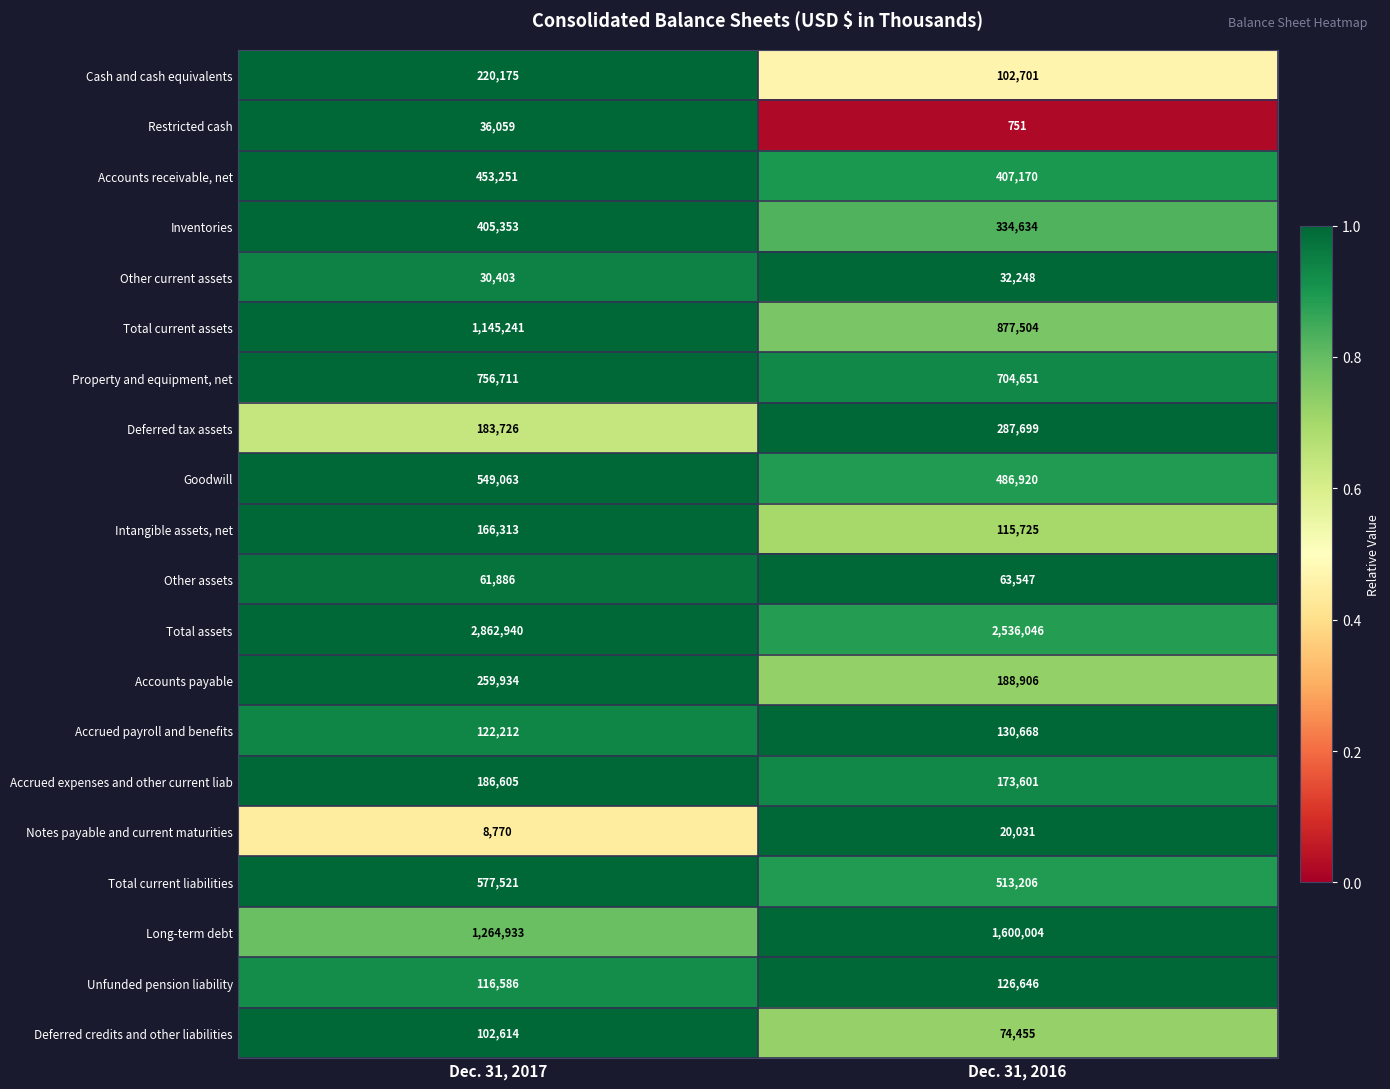

Which series has the largest total across all categories?

Total assets